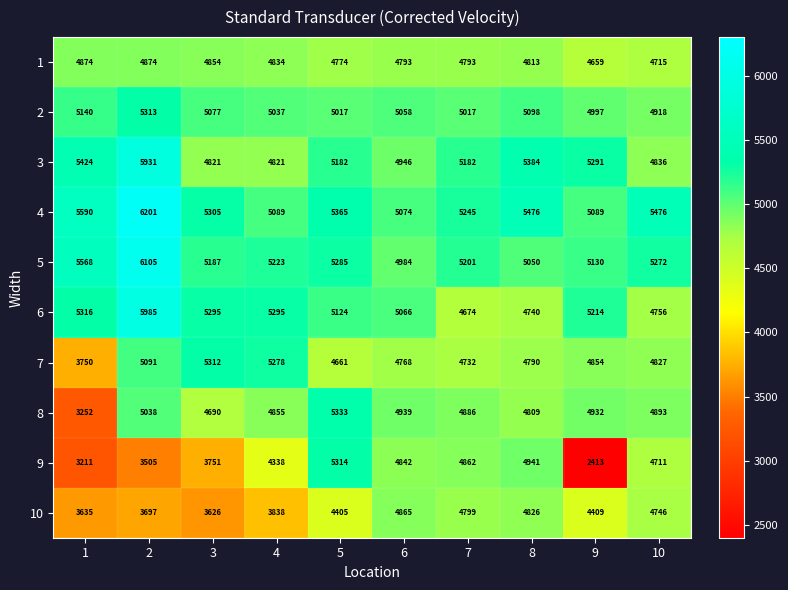

Which series has the largest total across all categories?

4